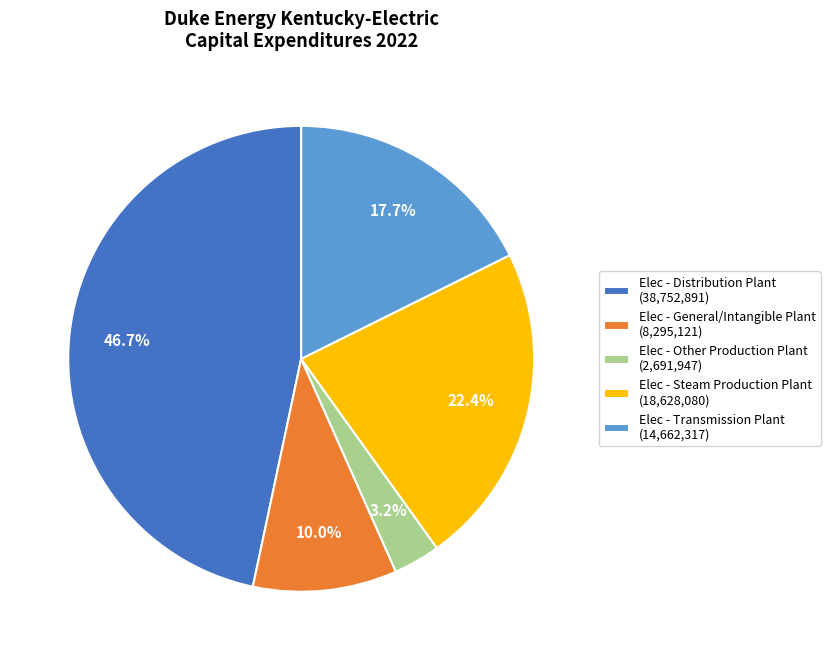

Does Elec - General/Intangible Plant account for over 50% of the chart?

No